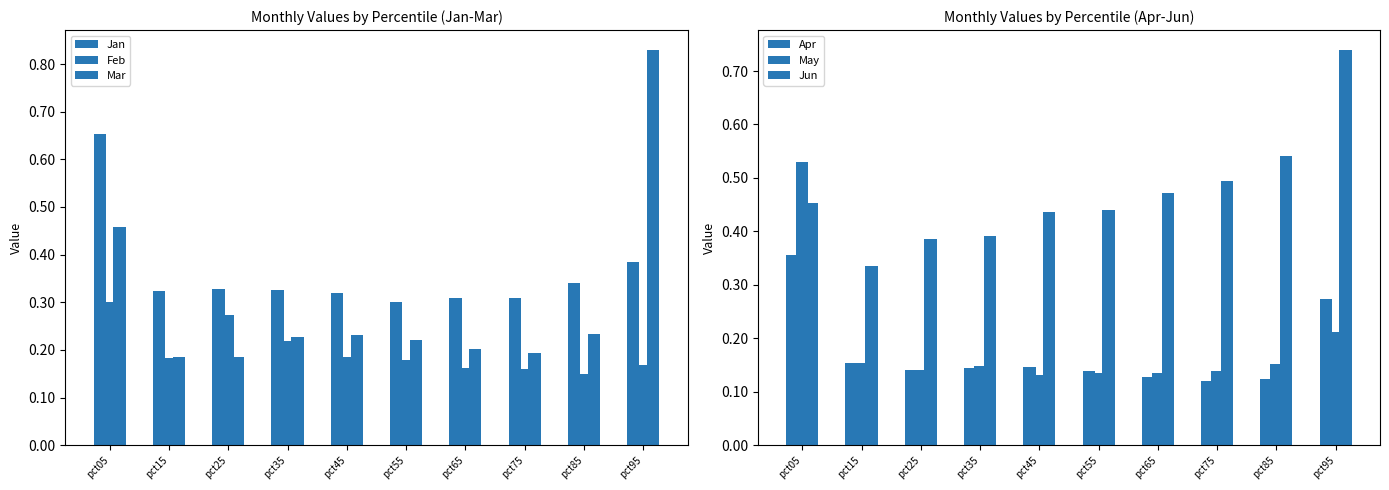

What is the maximum value for Jun?

0.7